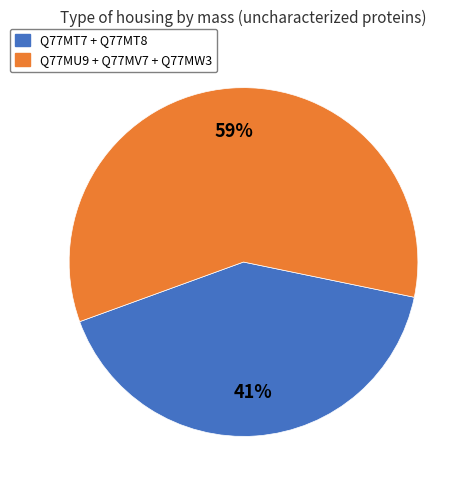

To the nearest percent, what is the average slice percentage?

50%